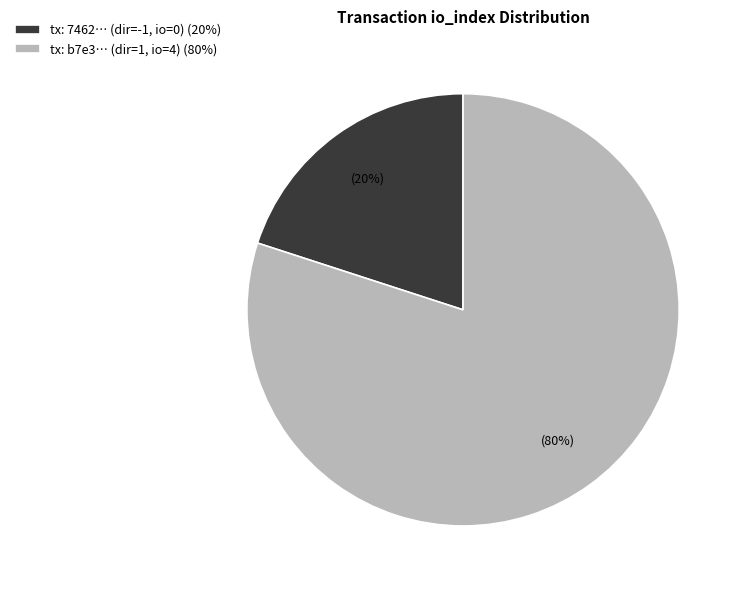

What is the majority slice?

tx: b7e3… (dir=1, io=4) (80%)